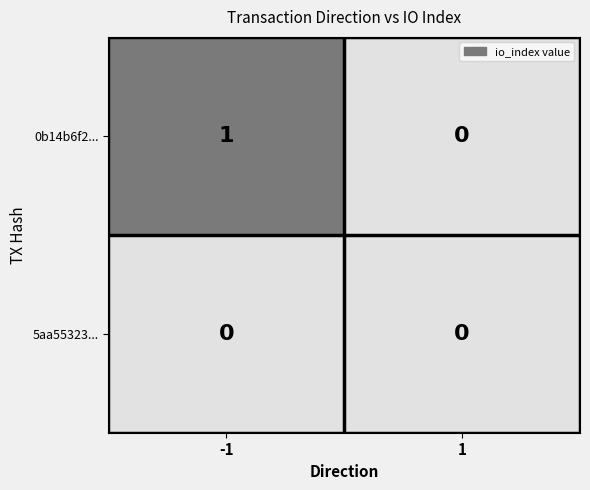

Reading left to right, list all the values displayed in this chart.

0b14b6f2...: 1	0
5aa55323...: 0	0